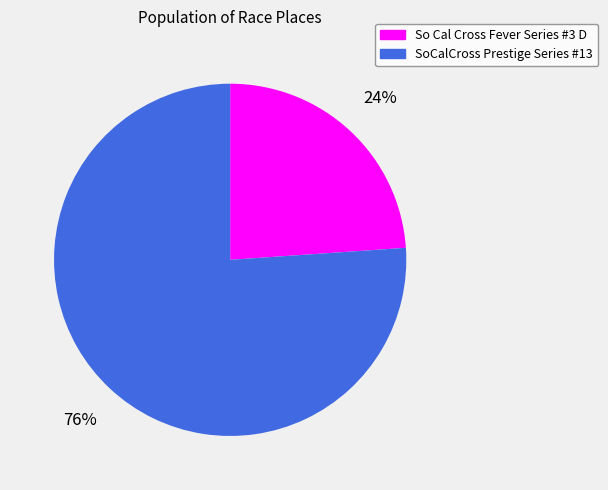

How many segments does this pie chart have?

2